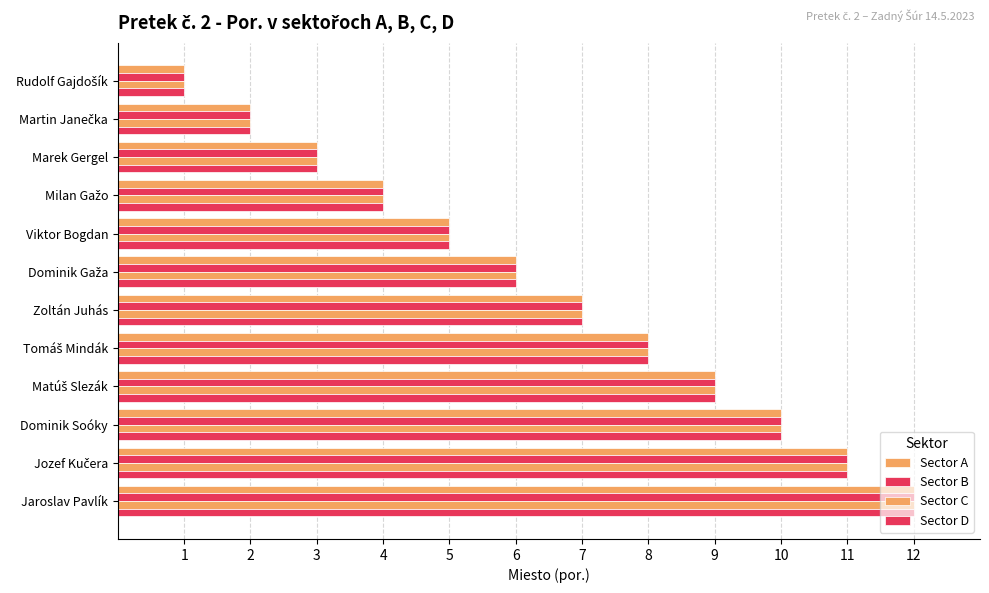

How many data points does each series have?

12